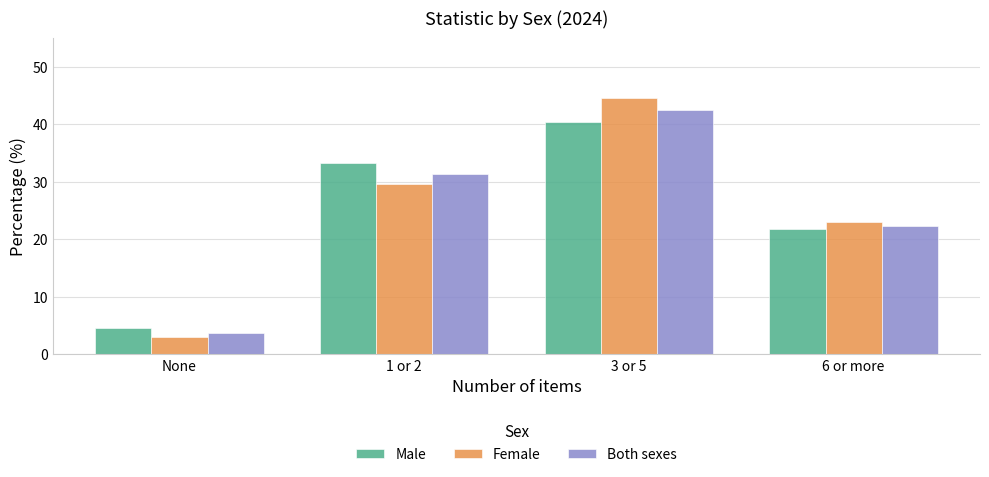

At which category is the sum across all series the highest?

3 or 5